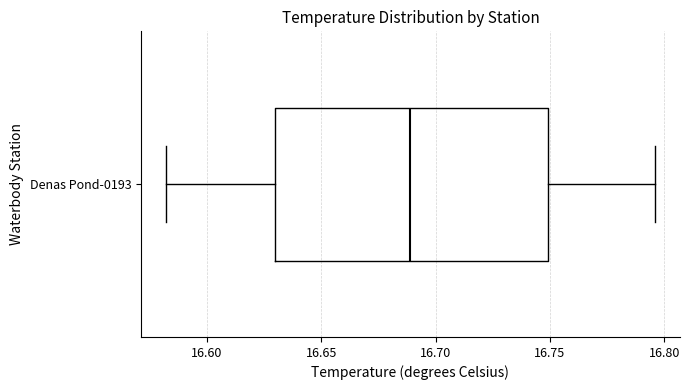

Where does the right whisker of the box for Denas Pond-0193 end on the x-axis? The values are not printed on the chart, so give them approximately, as read against the axis.

16.795